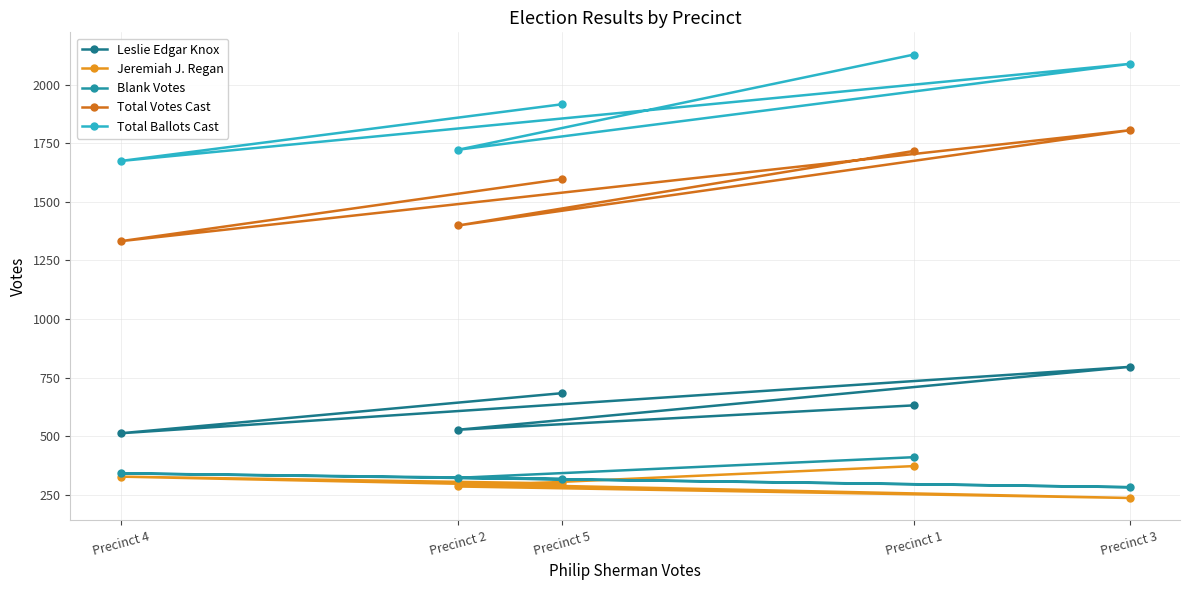

At which label does Blank Votes reach its peak?

Precinct 1